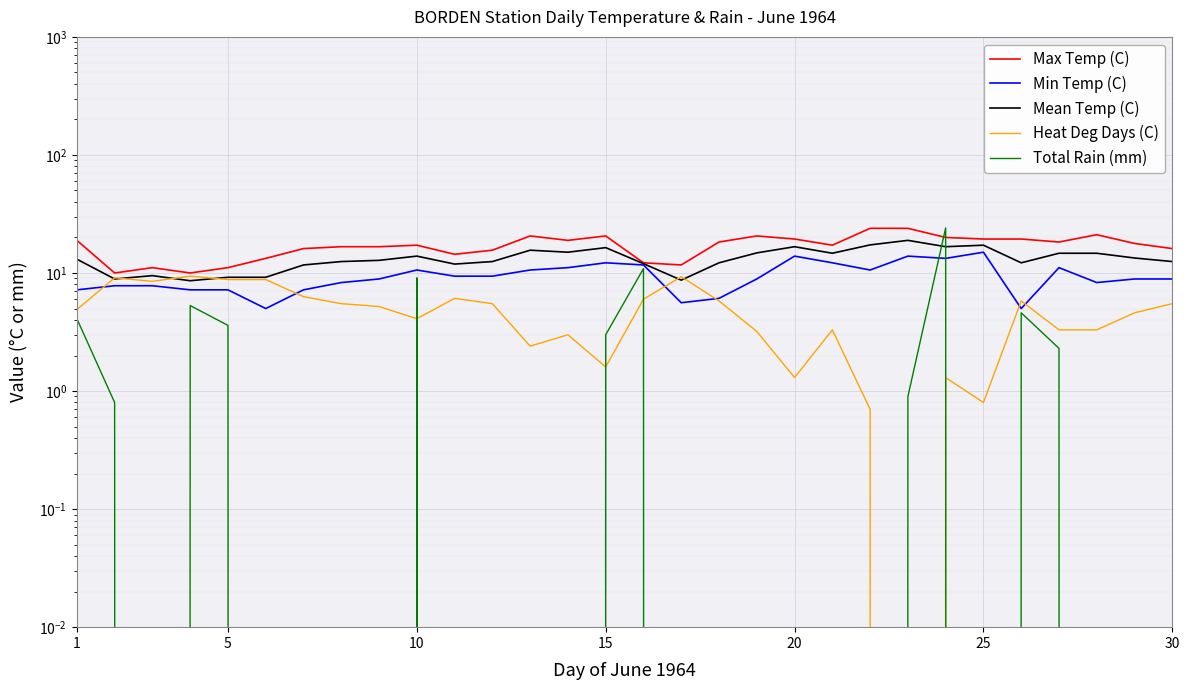

What are all the series names shown in the legend?

Max Temp (C), Min Temp (C), Mean Temp (C), Heat Deg Days (C), Total Rain (mm)